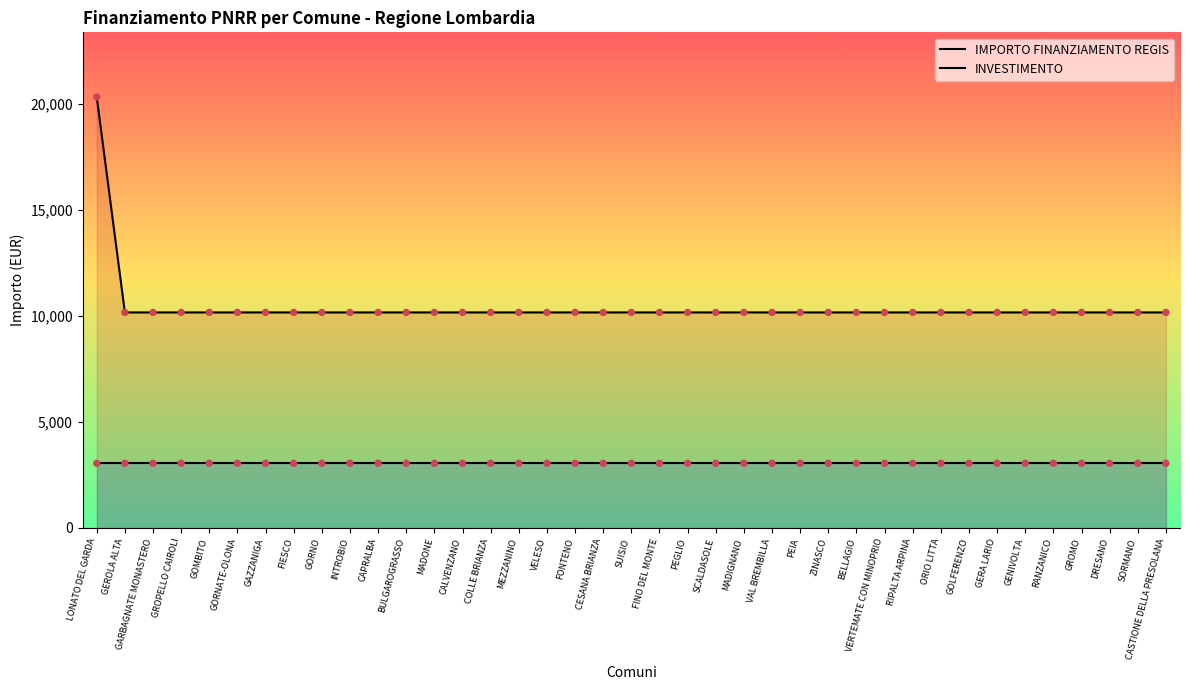

Which series reaches the minimum Y coordinate?

INVESTIMENTO